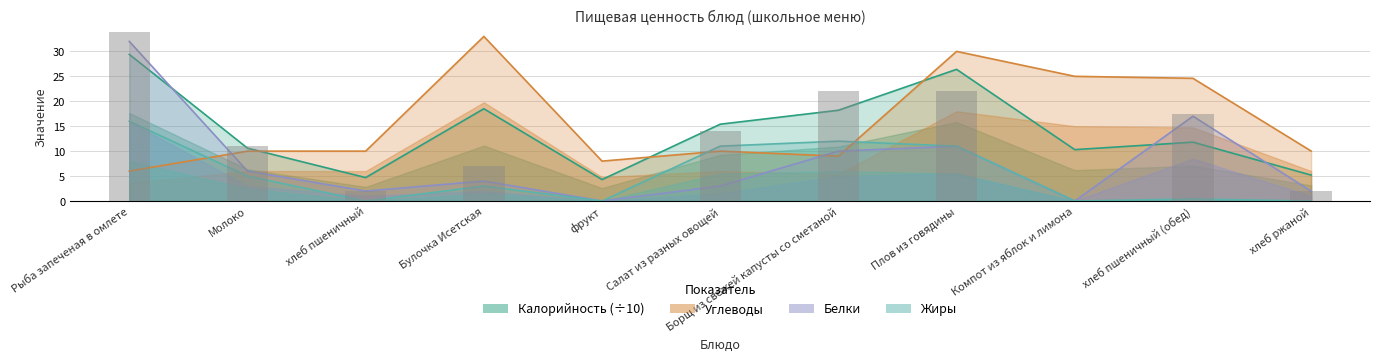

At which category does the chart reach its minimum across all series?

фрукт